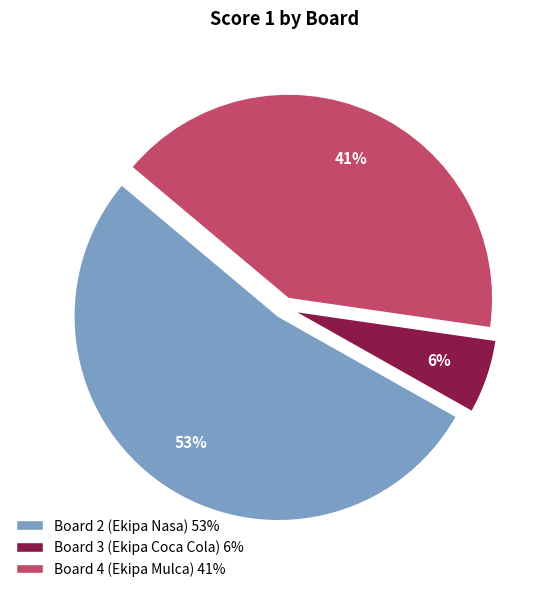

What percentage is the Board 4 (Ekipa Mulca) slice, to the nearest percent?

41%